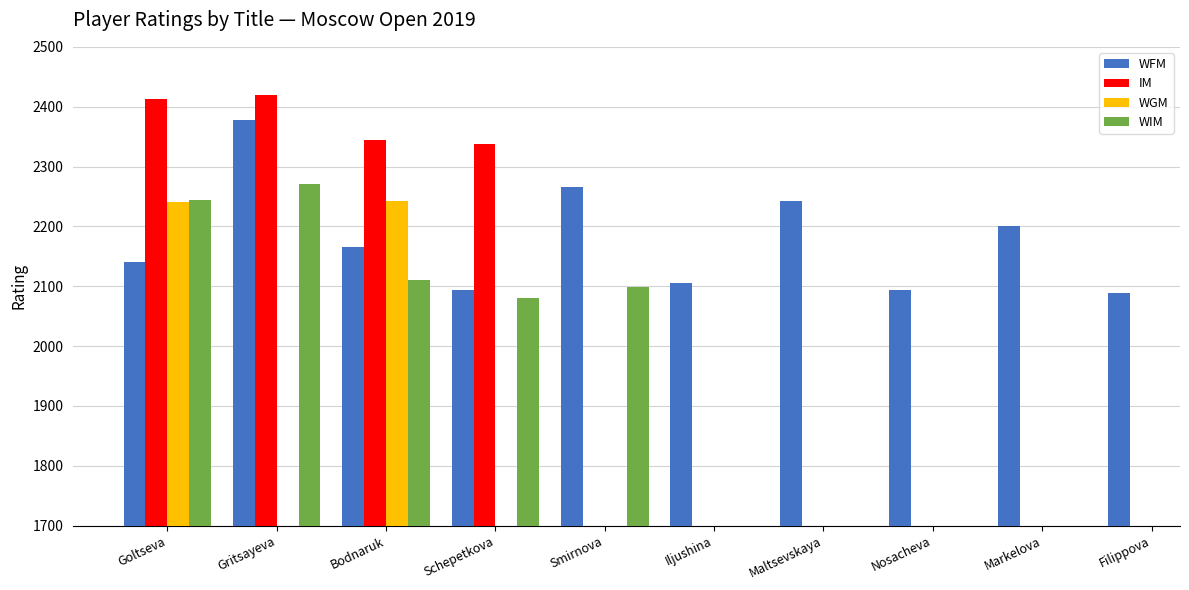

What is the label of the 5th bar from the right?

Iljushina